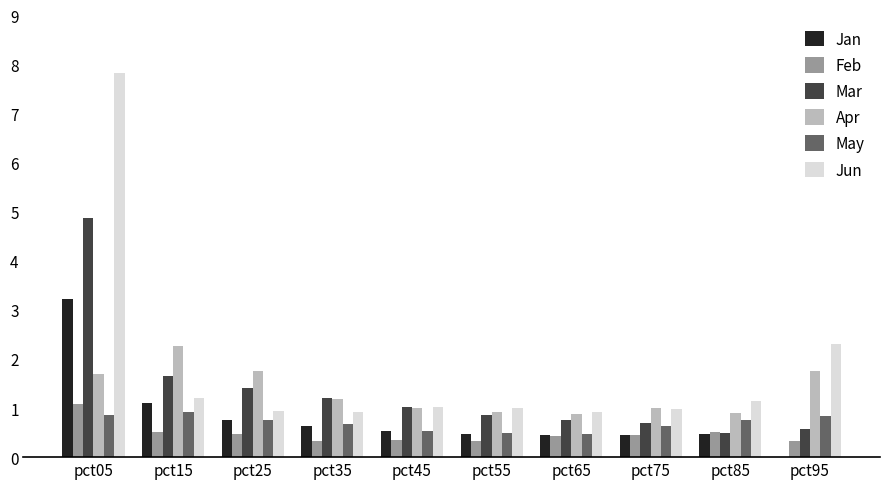

What is the total value across all series at pct55?

4.1